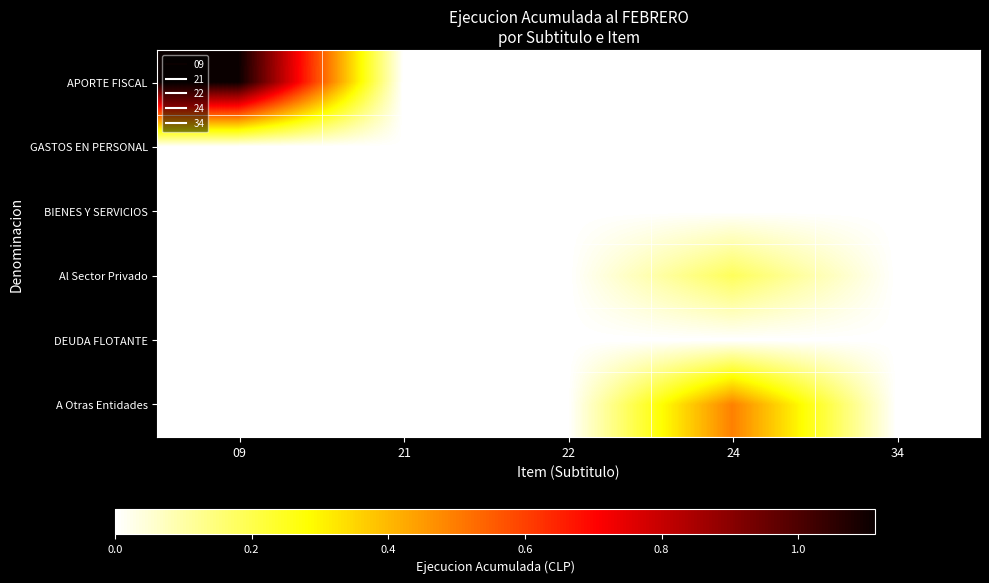

List the series in order of their peak value, lowest first.

BIENES Y SERVICIOS, DEUDA FLOTANTE, GASTOS EN PERSONAL, Al Sector Privado, A Otras Entidades, APORTE FISCAL